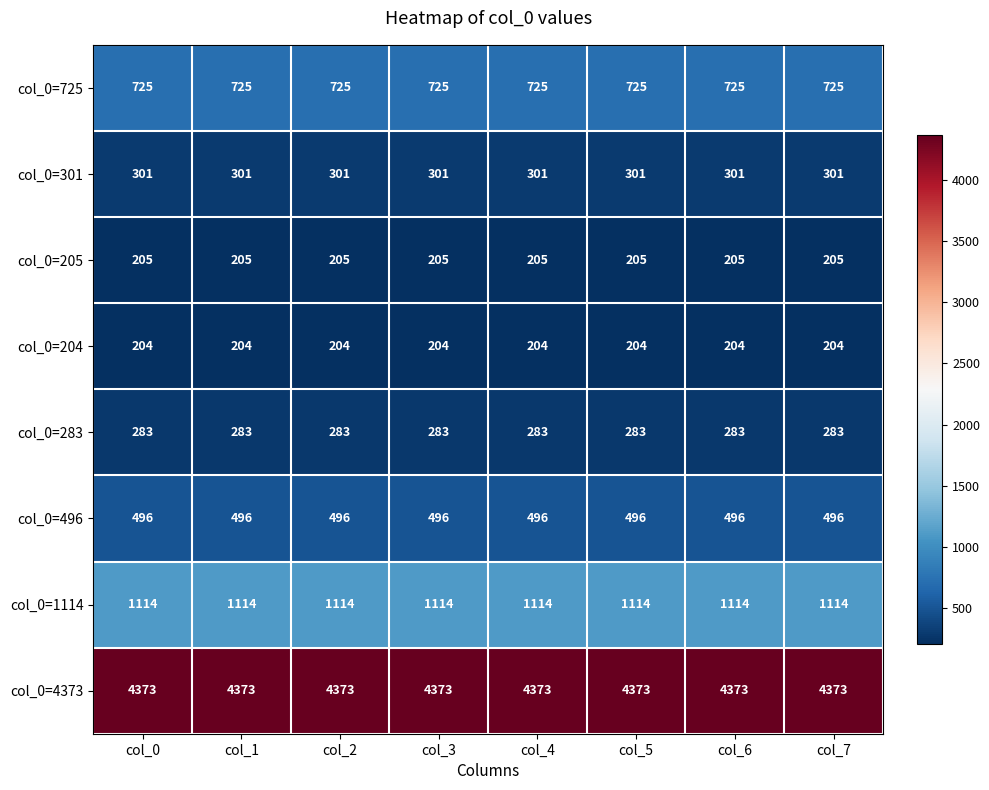

At how many categories does at least one series exceed 1953?

8